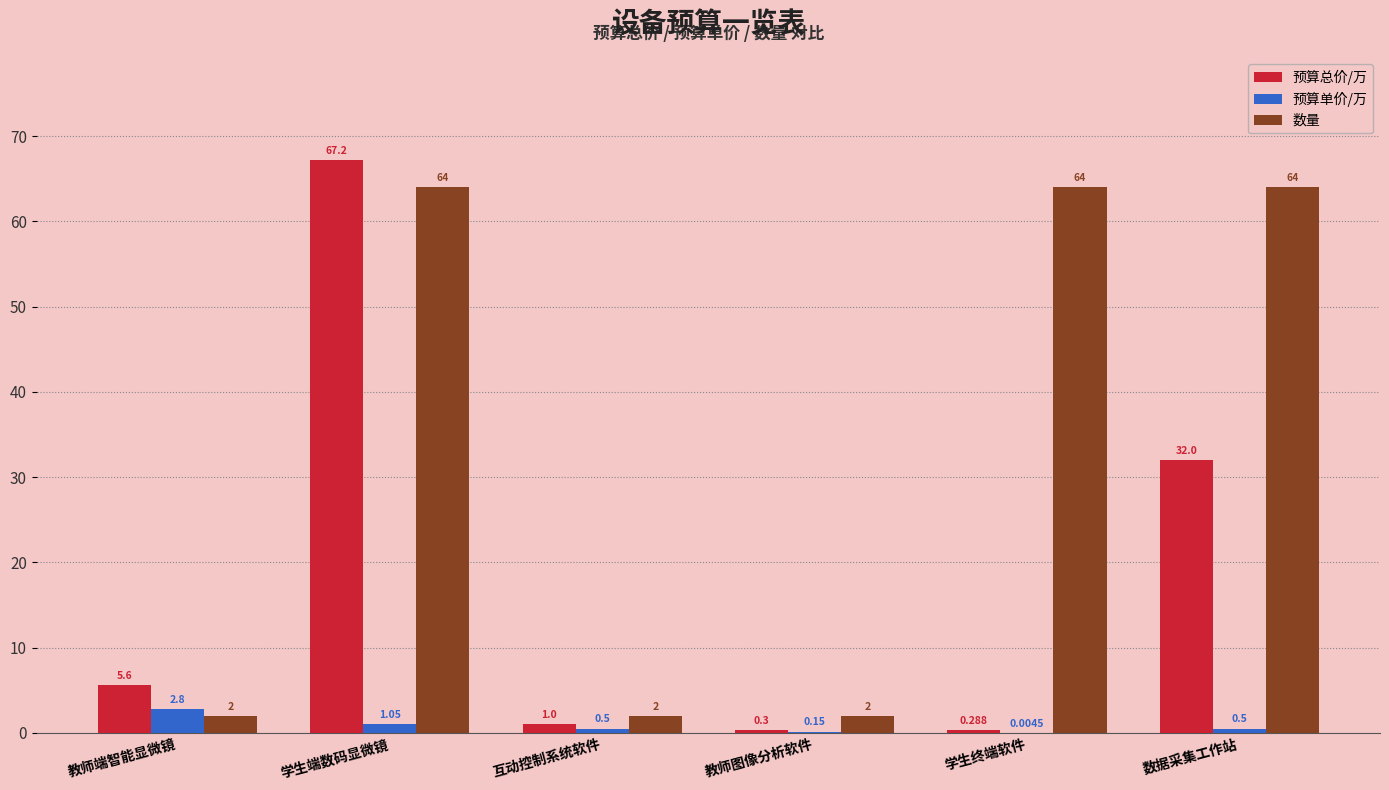

Which series has the largest total across all categories?

数量